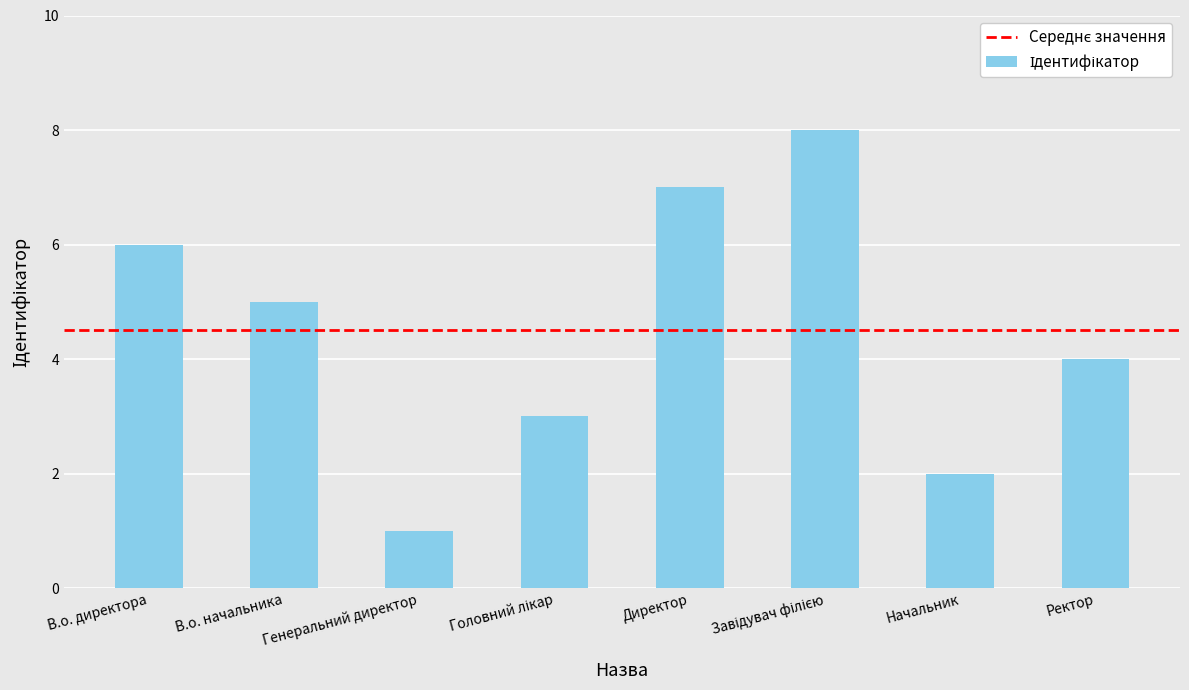

How many values are below 5?

4